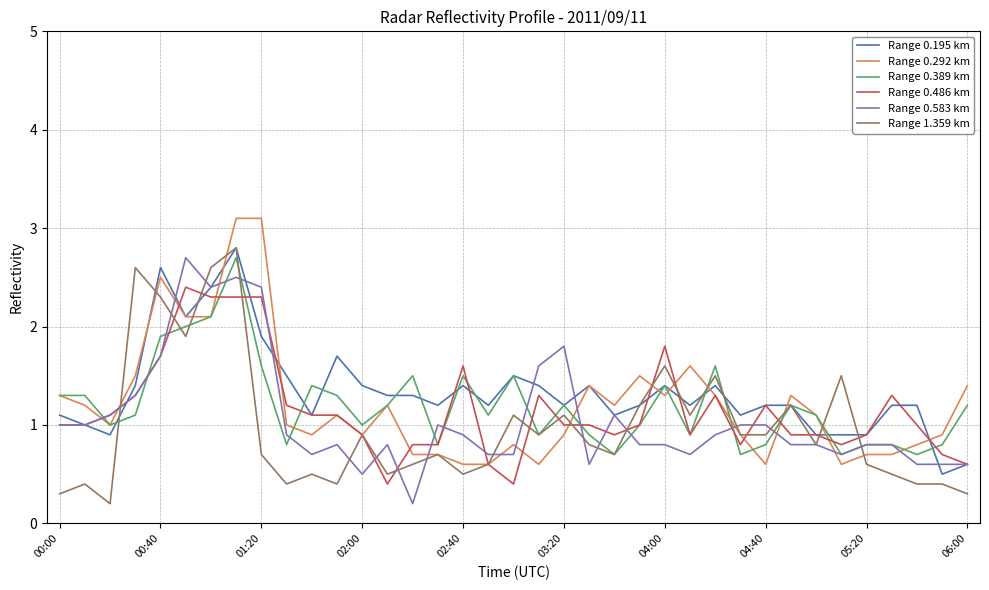

What is the maximum value for Range 0.486 km?

2.4